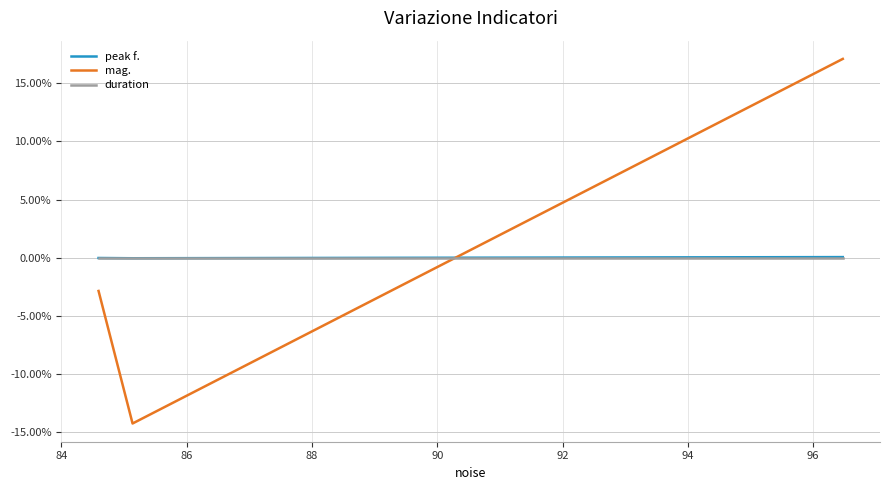

Which series has the widest spread of values?

mag.